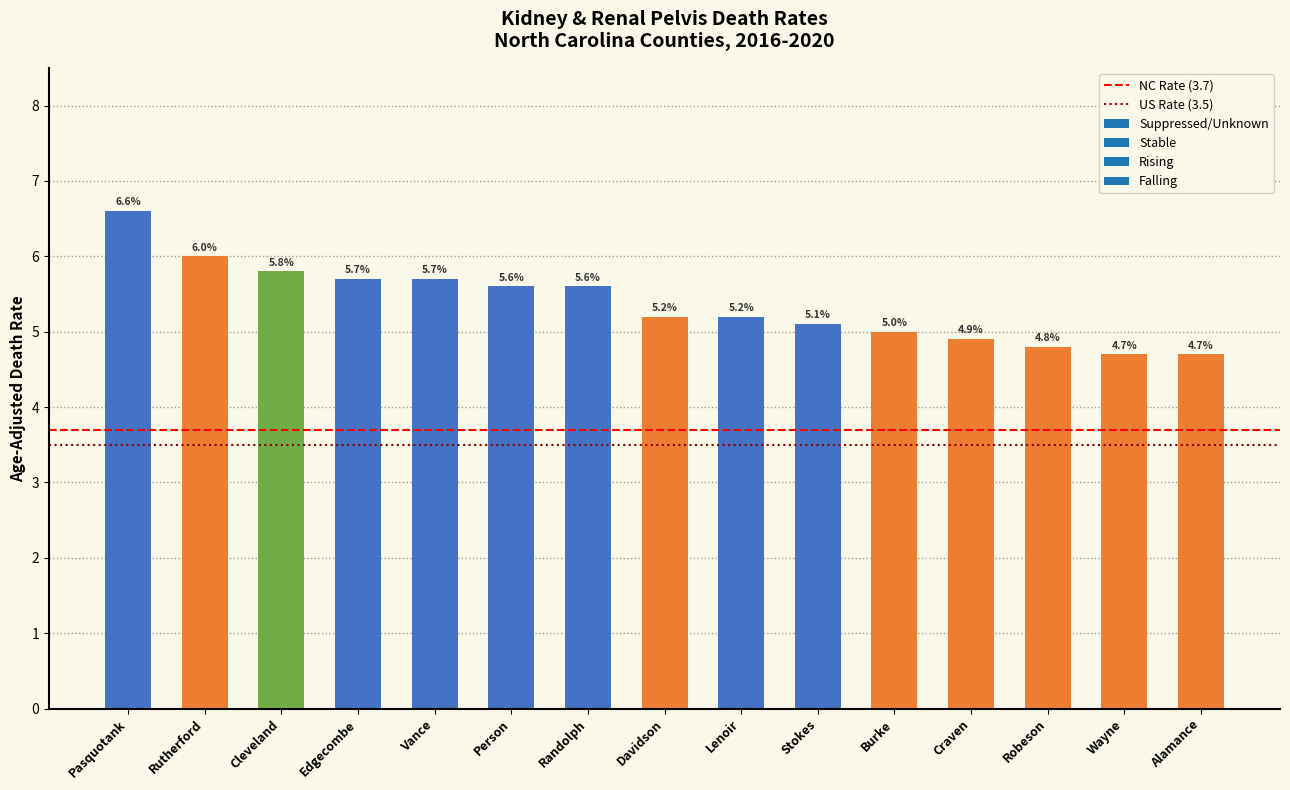

Reading left to right, list all the values displayed in this chart.

6.6	6.0	5.8	5.7	5.7	5.6	5.6	5.2	5.2	5.1	5.0	4.9	4.8	4.7	4.7